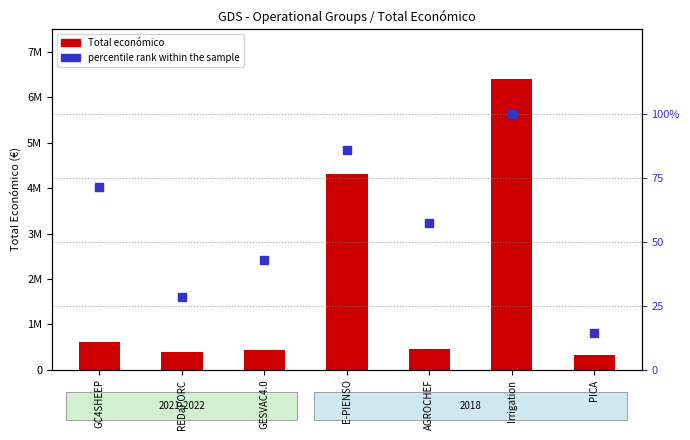

Which series has the widest spread of Y values?

Total económico